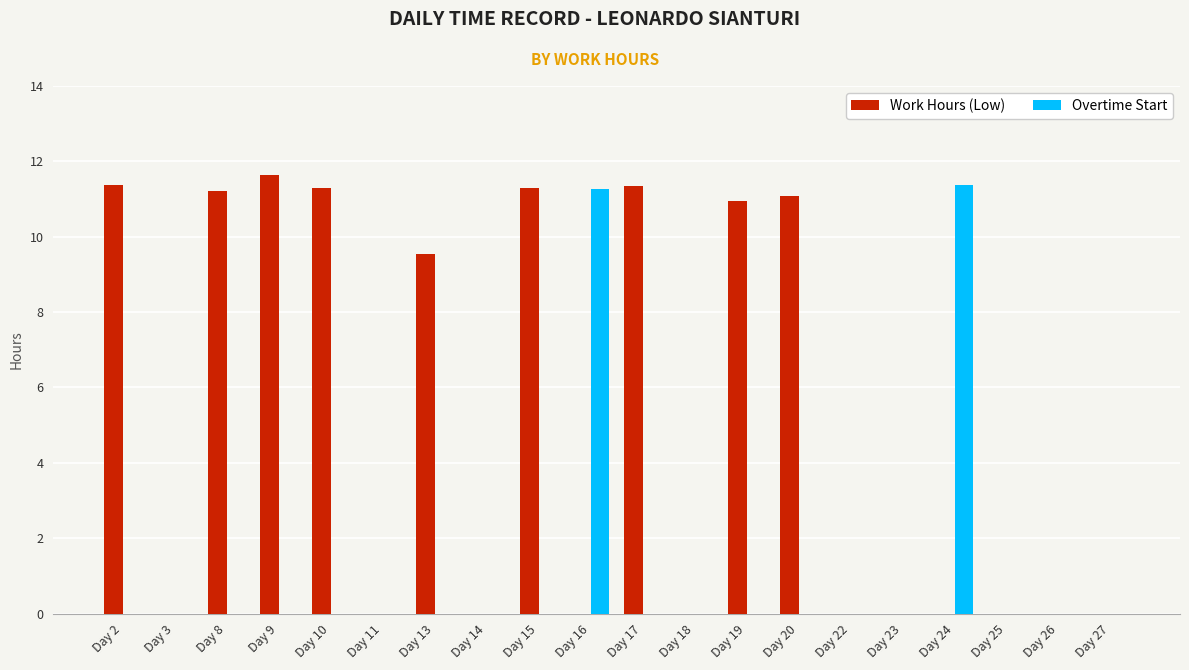

Which series has the largest total across all categories?

Work Hours (Low)